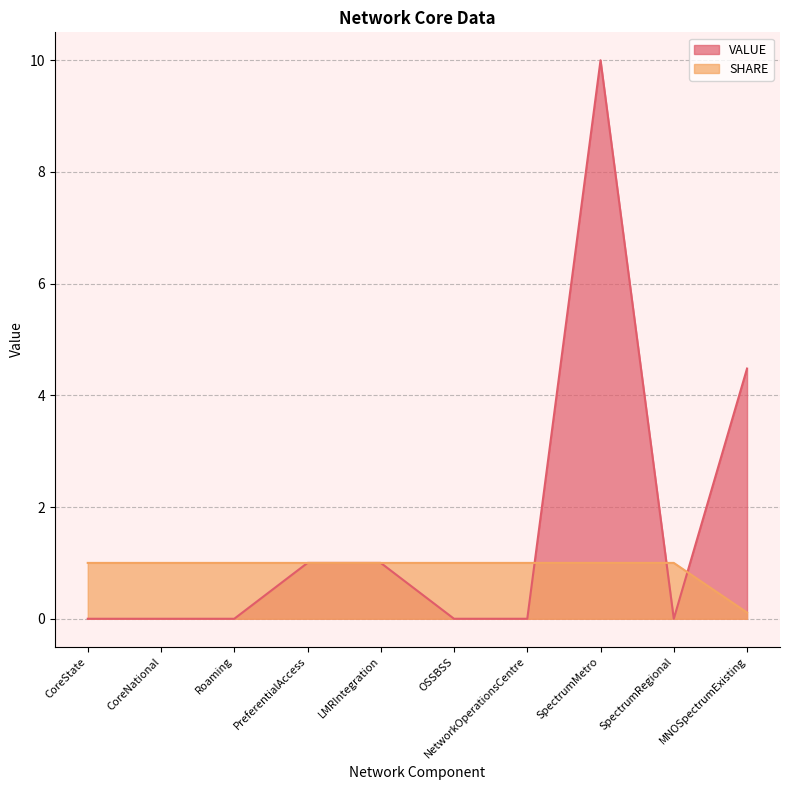

What are all the series names shown in the legend?

VALUE, SHARE